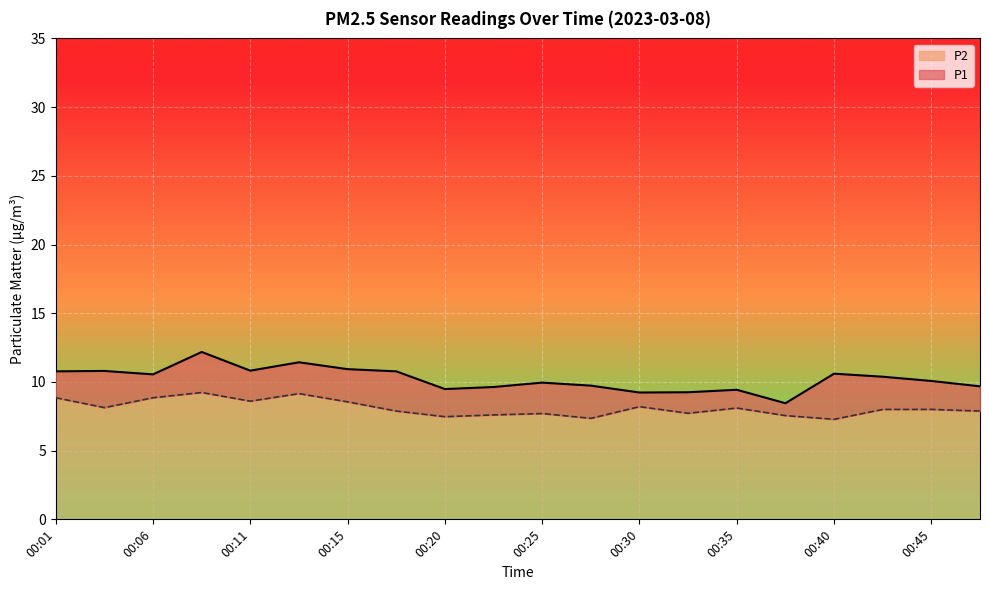

Which series has the largest total across all categories?

P1